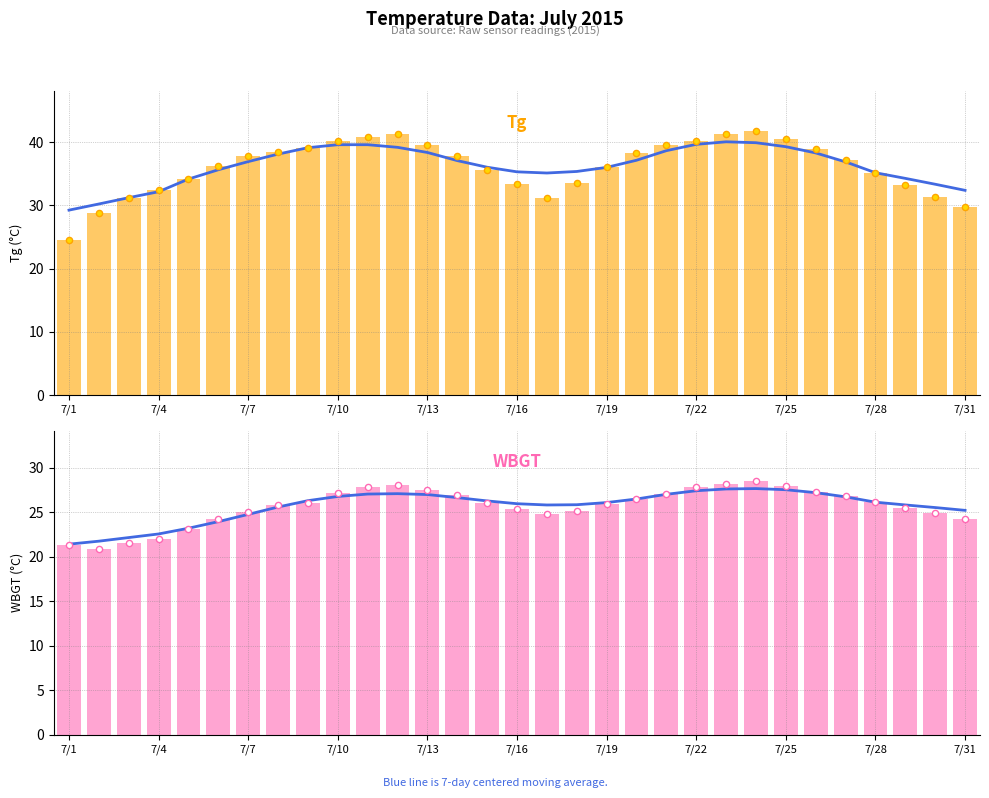

Which series has the largest Y range (max minus min)?

Tg